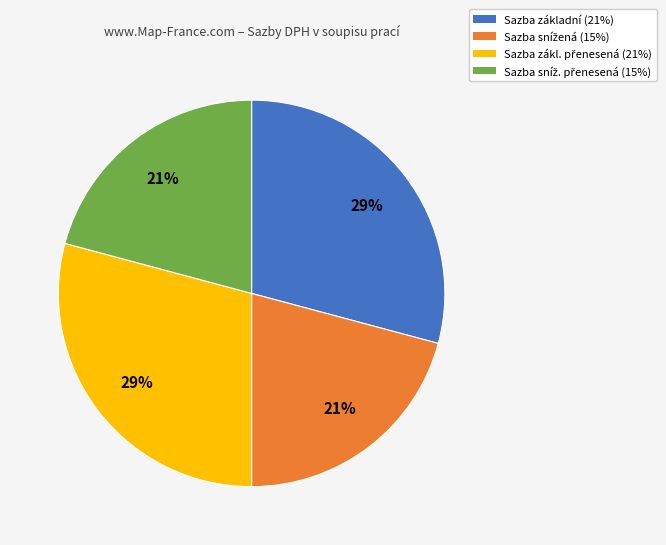

How many segments does this pie chart have?

4